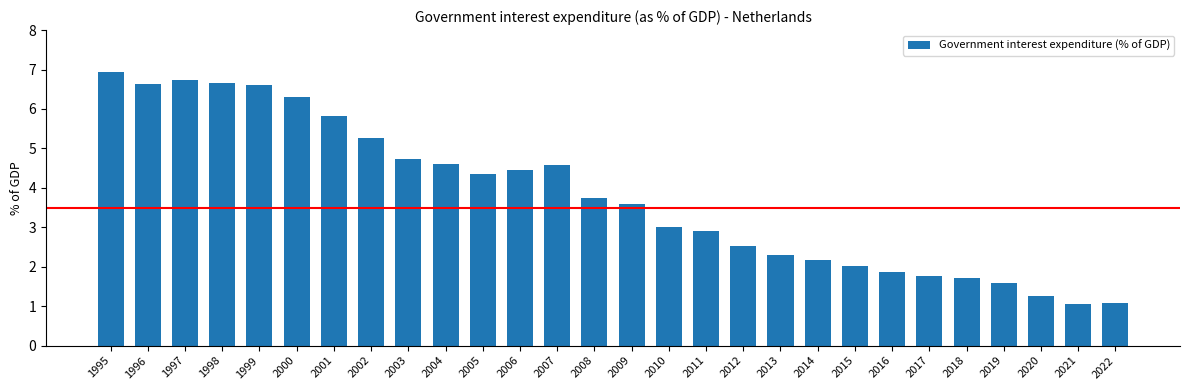

What is the value of the 24th bar from the left?

1.7